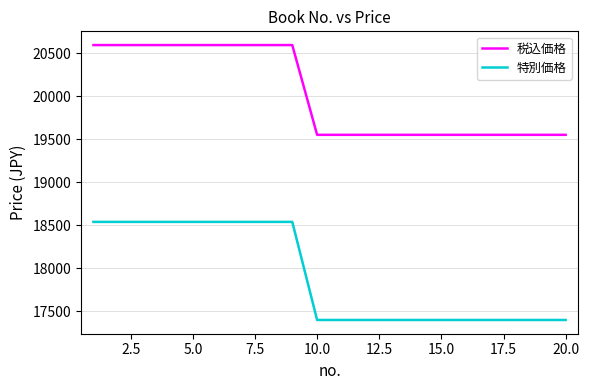

What is the difference between the maximum and minimum values in the 税込価格 series?

1043